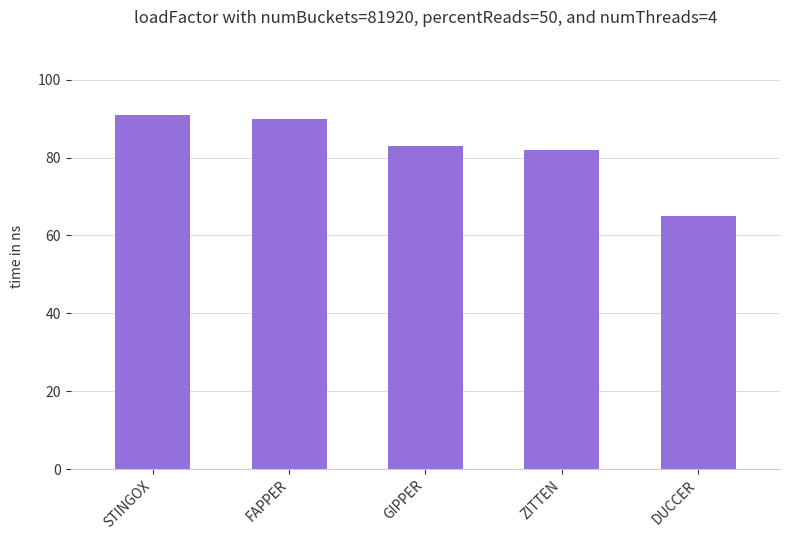

Between GIPPER and STINGOX, which is larger?

STINGOX